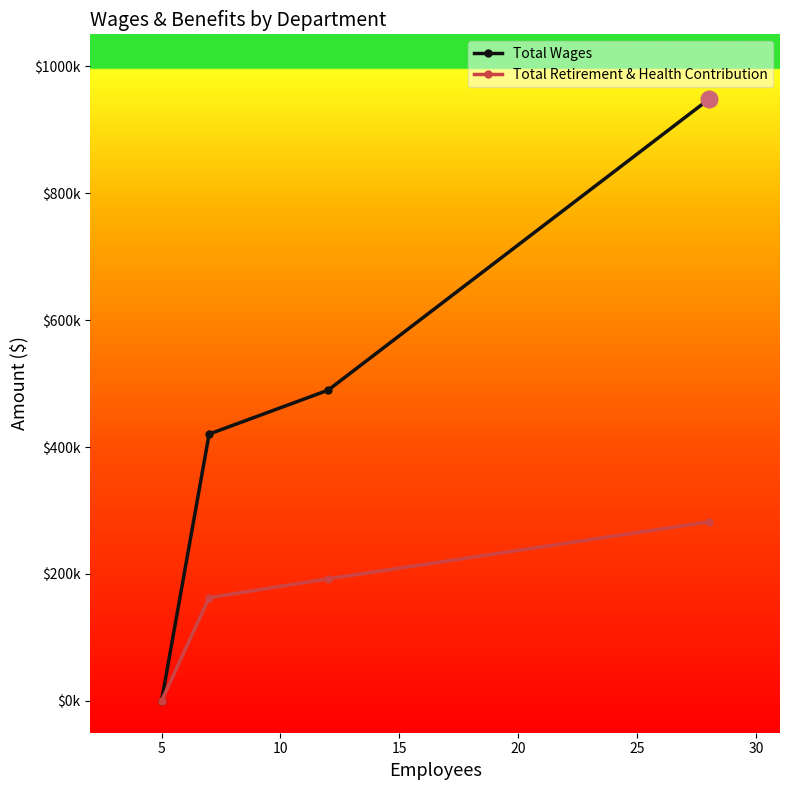

True or false: Total Retirement & Health Contribution and Total Wages intersect in this chart.

False